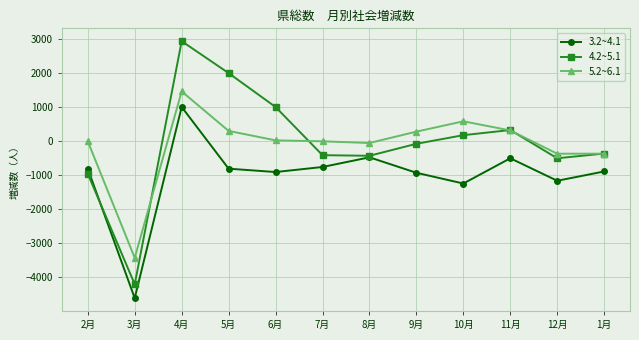

The value of 4.2~5.1 at 7月 is -411. True or false?

True